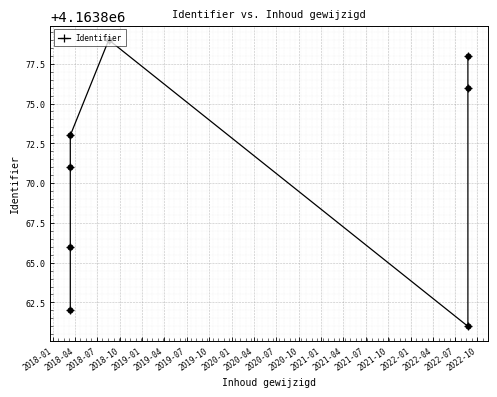

What is the change in value from 2018-10 to 2019-07?

+3